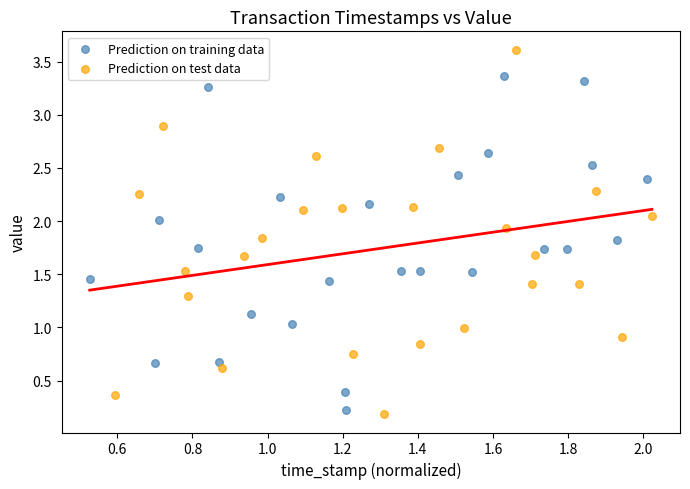

Which series contains the highest Y value?

Prediction on test data